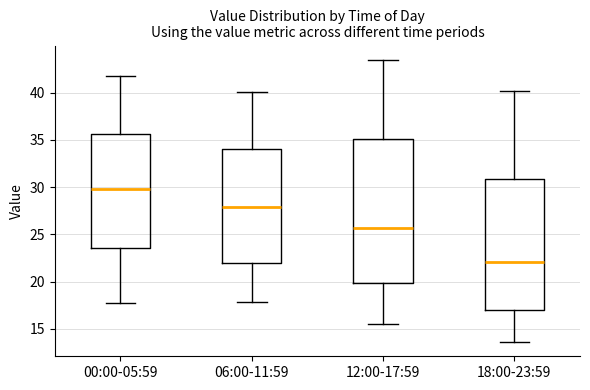

Where is the upper edge of the box for 00:00-05:59 on the y-axis? The values are not printed on the chart, so give them approximately, as read against the axis.

35.5